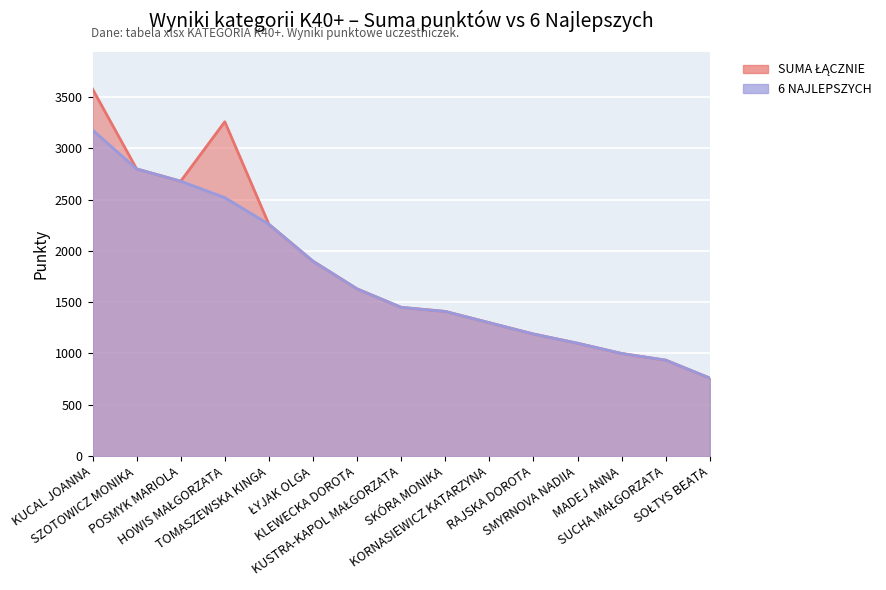

Reading right to left, list all the values displayed in this chart.

SUMA ŁĄCZNIE: SOŁTYS BEATA=760	SUCHA MAŁGORZATA=935	MADEJ ANNA=1000	SMYRNOVA NADIIA=1100	RAJSKA DOROTA=1190	KORNASIEWICZ KATARZYNA=1300	SKÓRA MONIKA=1410	KUSTRA-KAPOL MAŁGORZATA=1450	KLEWECKA DOROTA=1630	ŁYJAK OLGA=1900	TOMASZEWSKA KINGA=2260	HOWIS MAŁGORZATA=3260	POSMYK MARIOLA=2680	SZOTOWICZ MONIKA=2800	KUCAL JOANNA=3580
6 NAJLEPSZYCH: SOŁTYS BEATA=760	SUCHA MAŁGORZATA=935	MADEJ ANNA=1000	SMYRNOVA NADIIA=1100	RAJSKA DOROTA=1190	KORNASIEWICZ KATARZYNA=1300	SKÓRA MONIKA=1410	KUSTRA-KAPOL MAŁGORZATA=1450	KLEWECKA DOROTA=1630	ŁYJAK OLGA=1900	TOMASZEWSKA KINGA=2260	HOWIS MAŁGORZATA=2520	POSMYK MARIOLA=2680	SZOTOWICZ MONIKA=2800	KUCAL JOANNA=3180